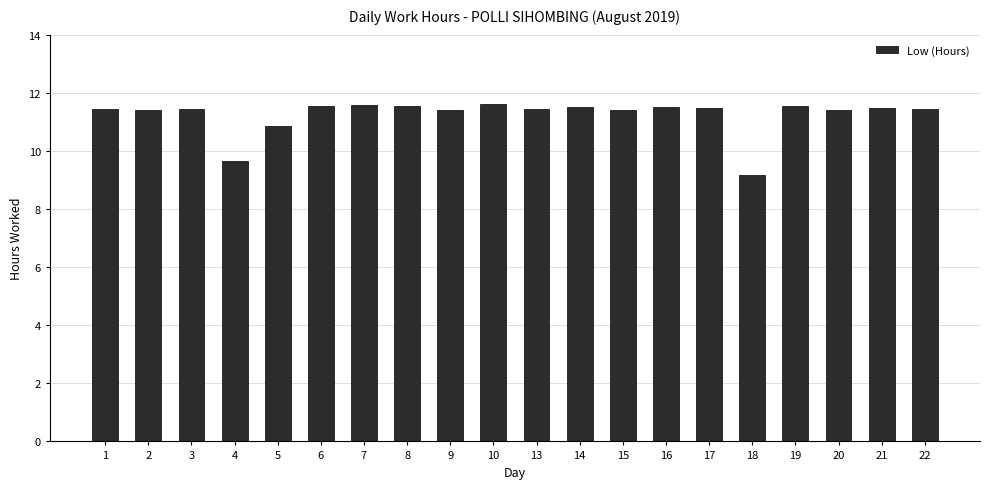

Count the number of values greater than 11.

17